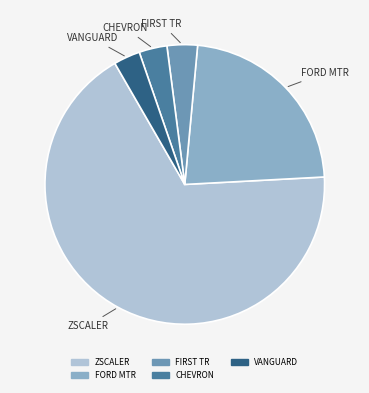

Is there a majority slice in this chart?

Yes